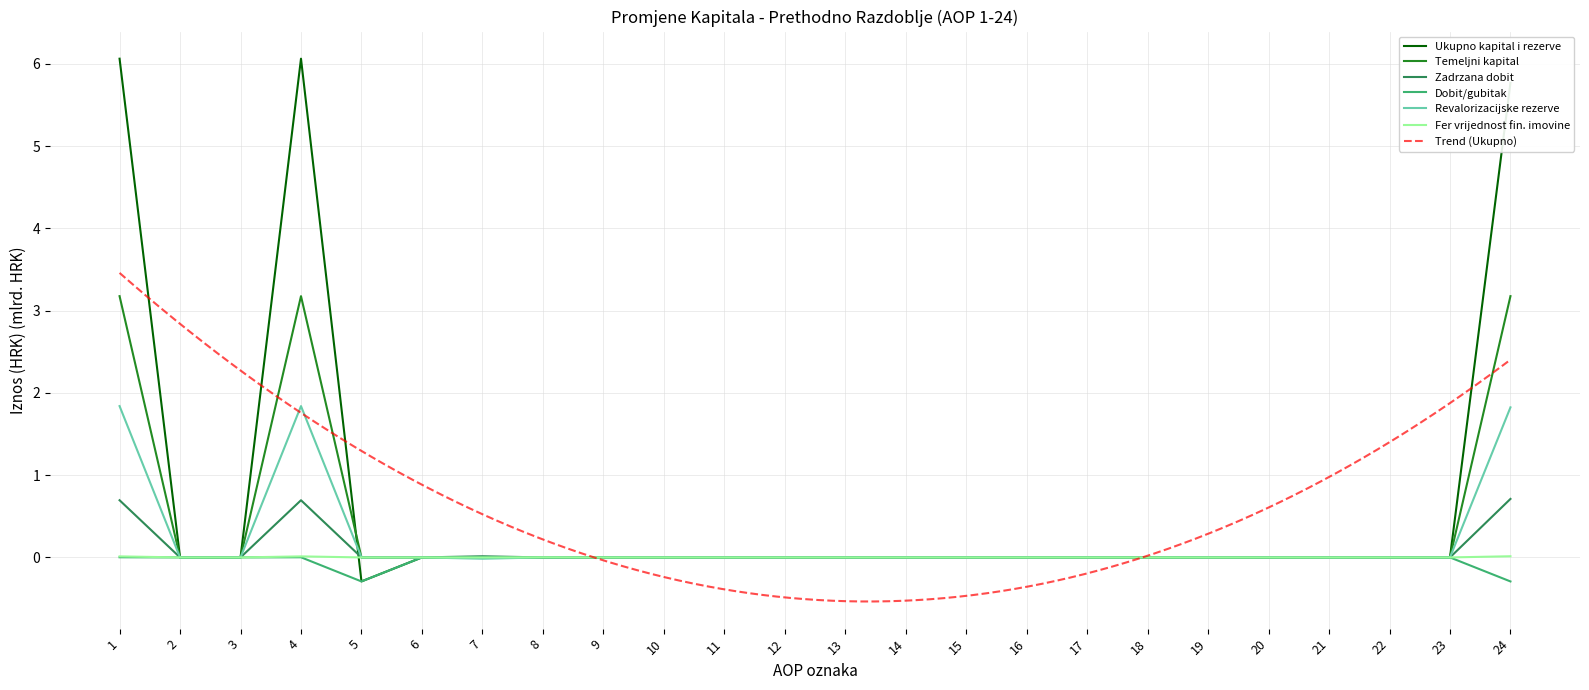

The value of Ukupno kapital i rezerve at 20 is -0.0. True or false?

False